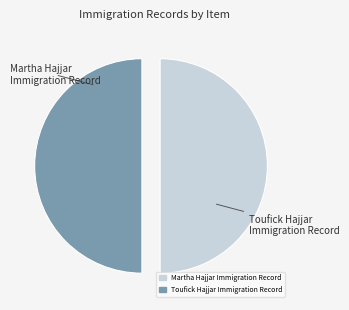

Do Martha Hajjar Immigration Record and Toufick Hajjar Immigration Record together represent more than half of the pie?

Yes